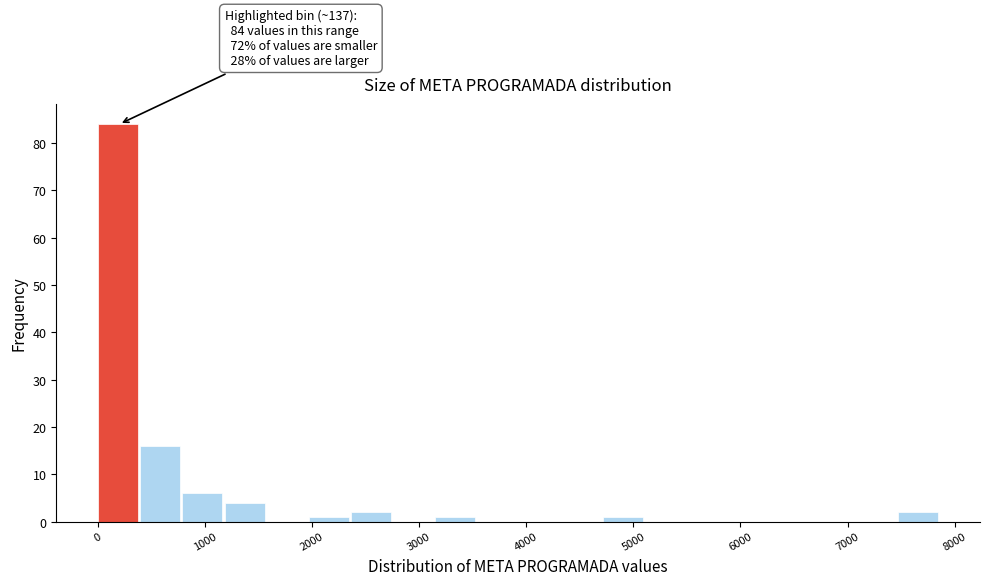

Read against the x-axis, roughly where is the centre of the tallest bar?

200